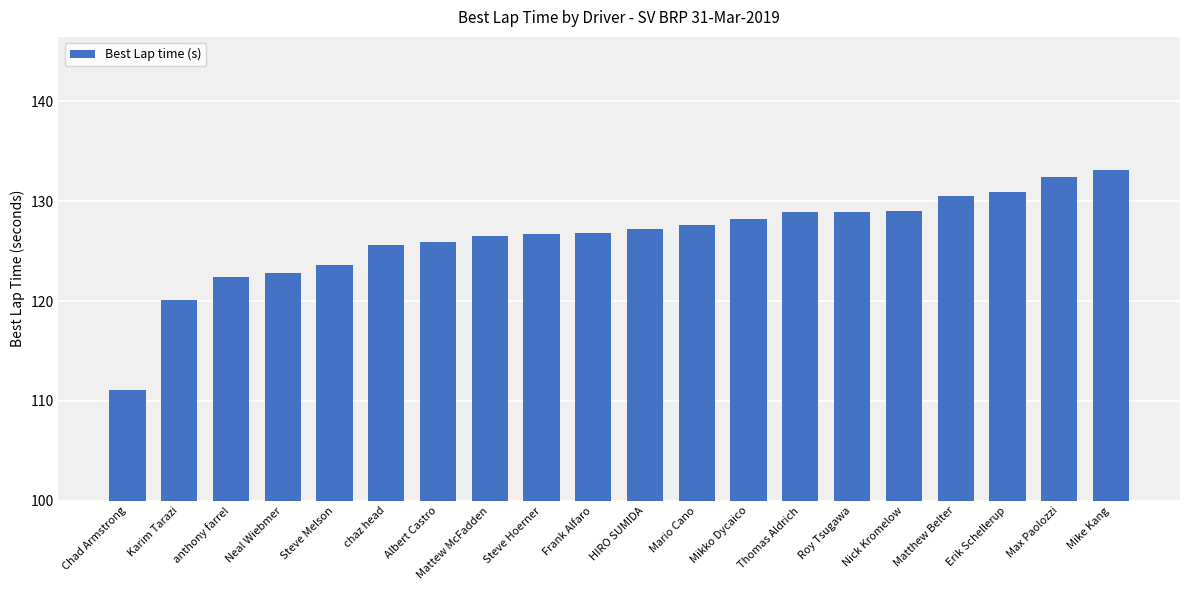

What value does the data have at Steve Melson?

123.6